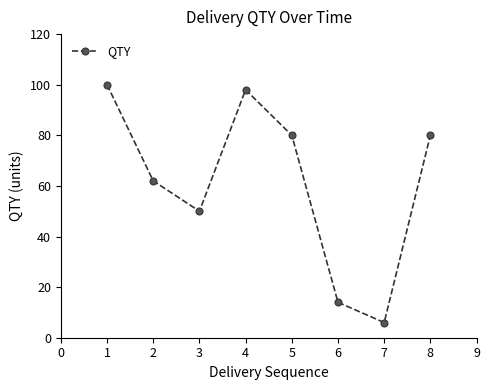

Is it true that the value at 2 is 62?

True